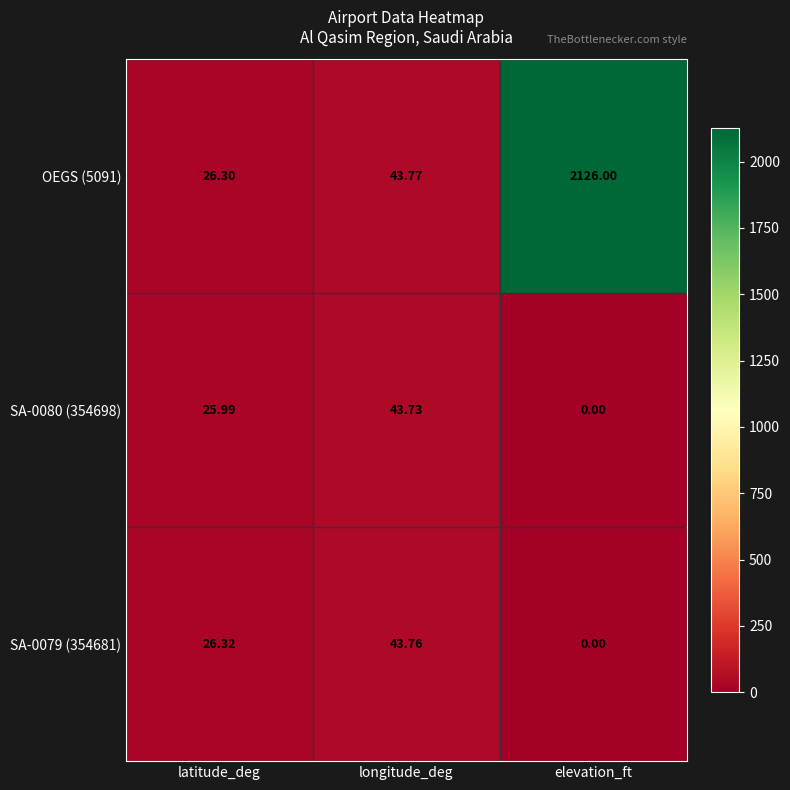

Which category has the highest value across all series?

elevation_ft